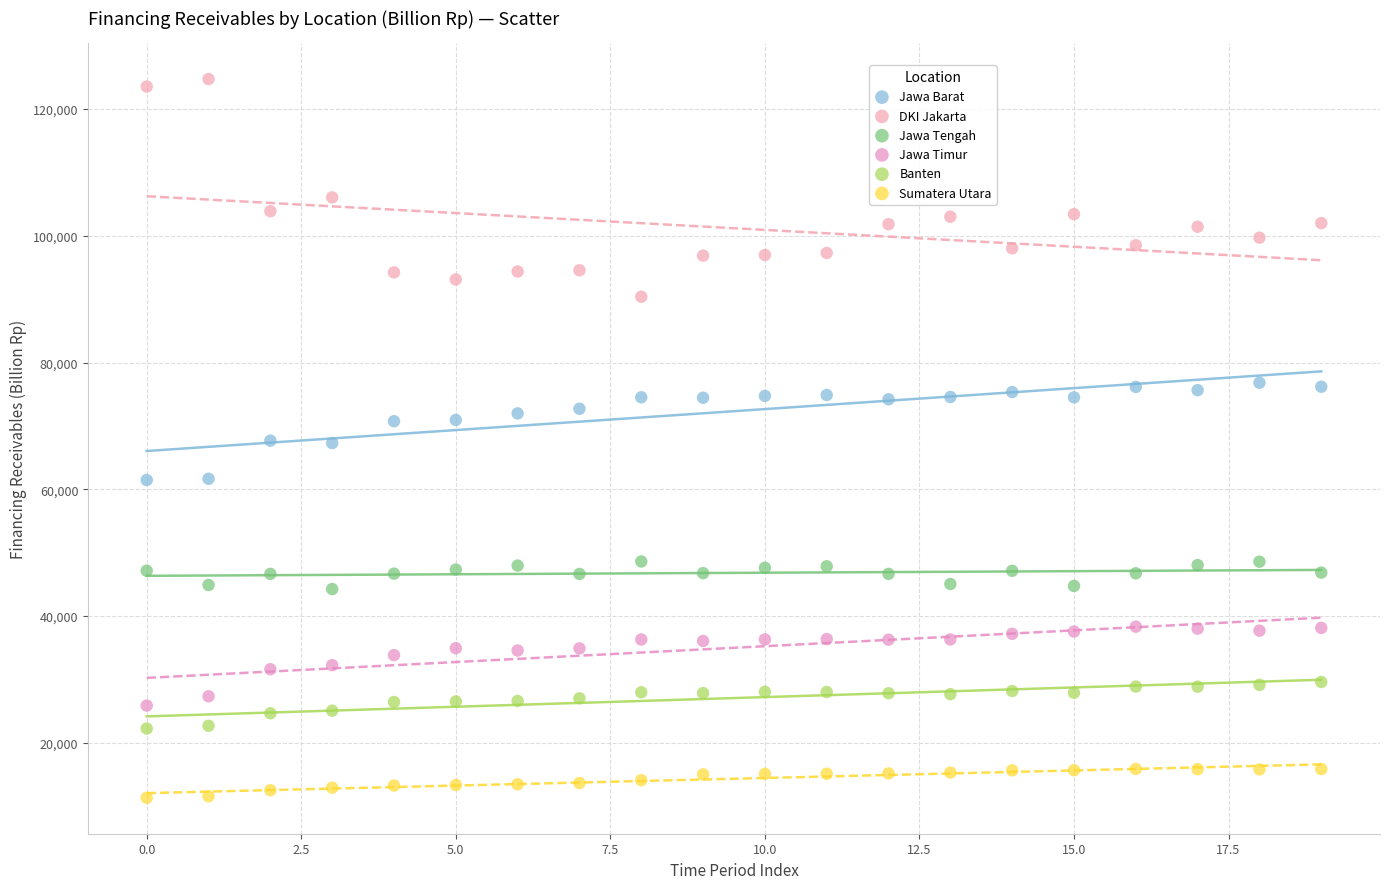

Which series has the widest spread of Y values?

DKI Jakarta